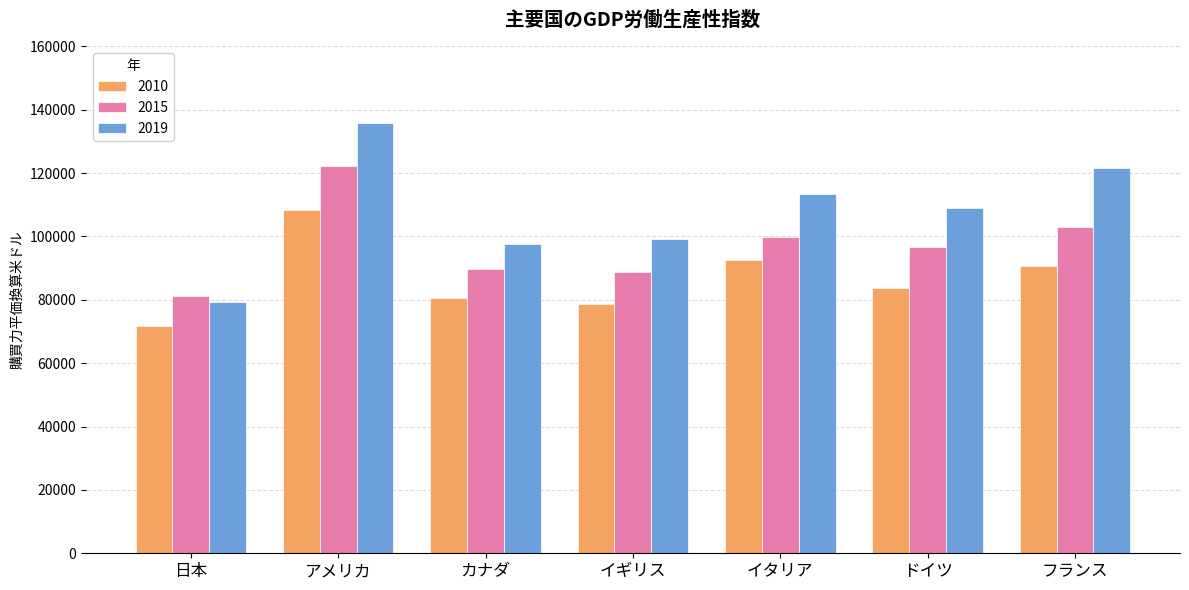

How many bars are there in total?

21